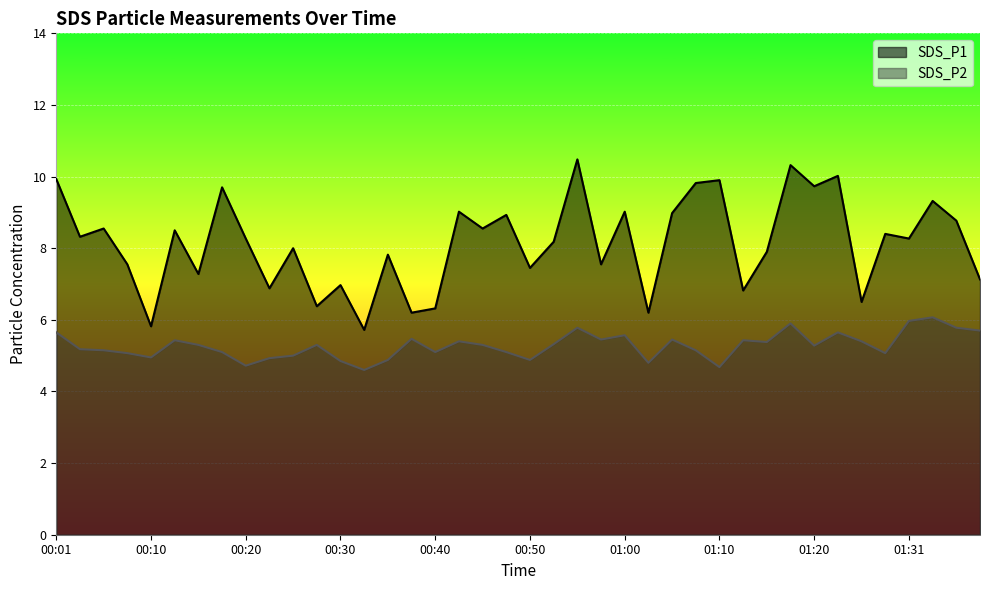

How many lines are shown in the chart?

2